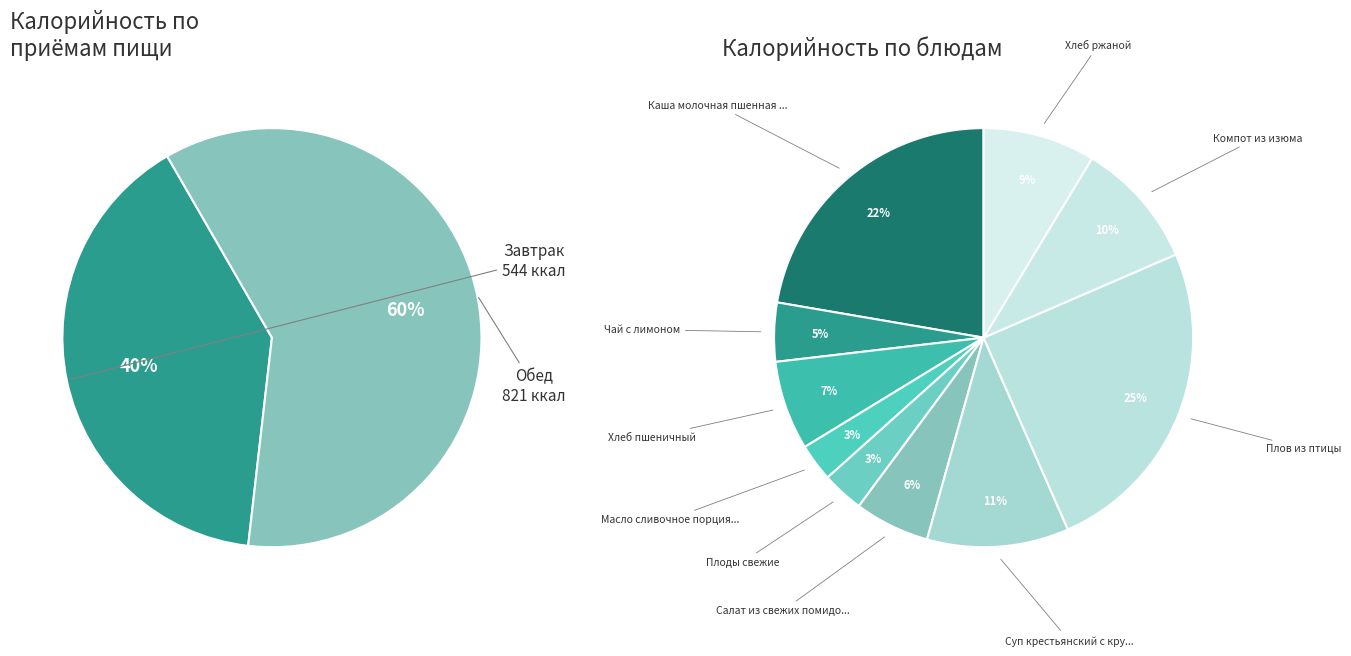

What is the change in value from Завтрак to Обед?

+277.0